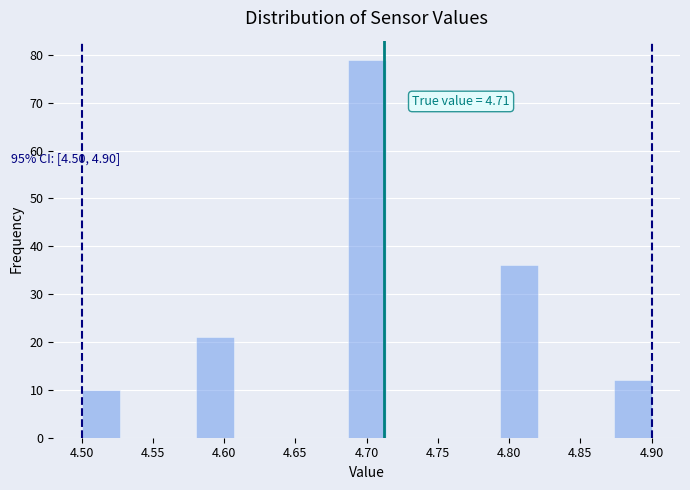

Which range on the x-axis has the tallest bar?

4.685 to 4.715